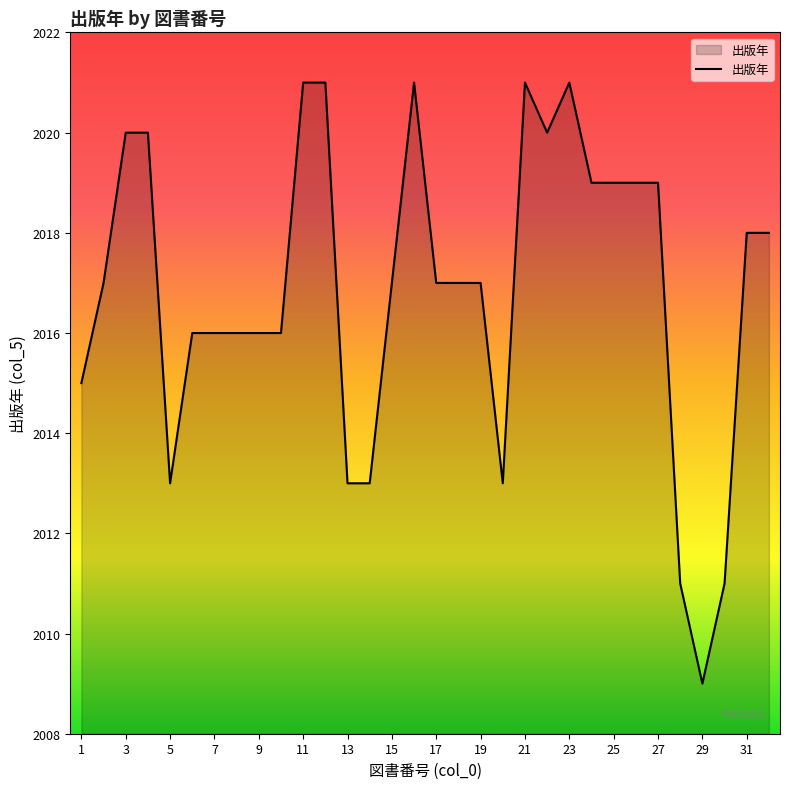

True or false: the data has more than 2 interior local peaks.

True